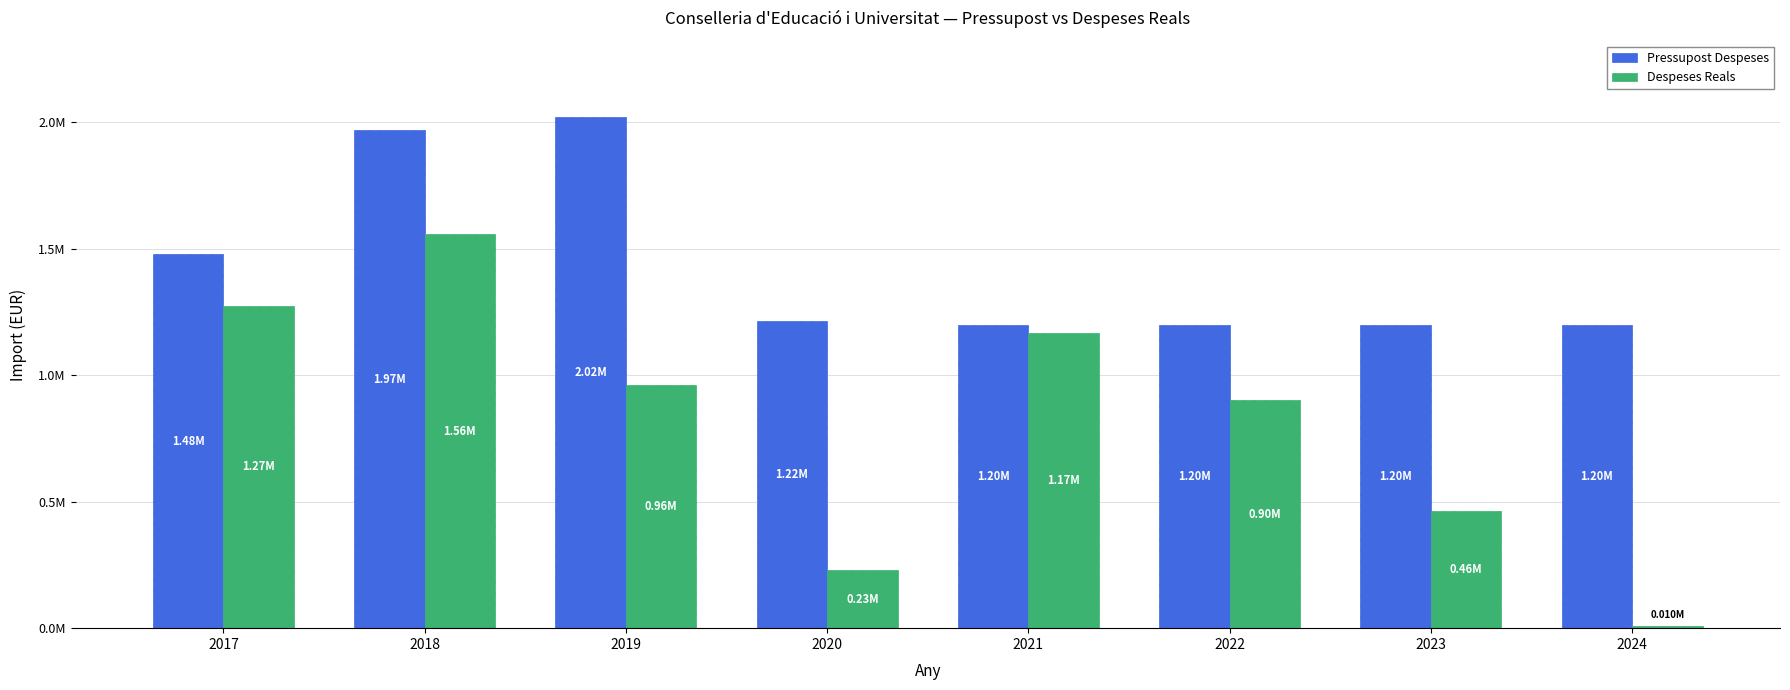

What is the sum of all Pressupost Despeses values?

11485000.0